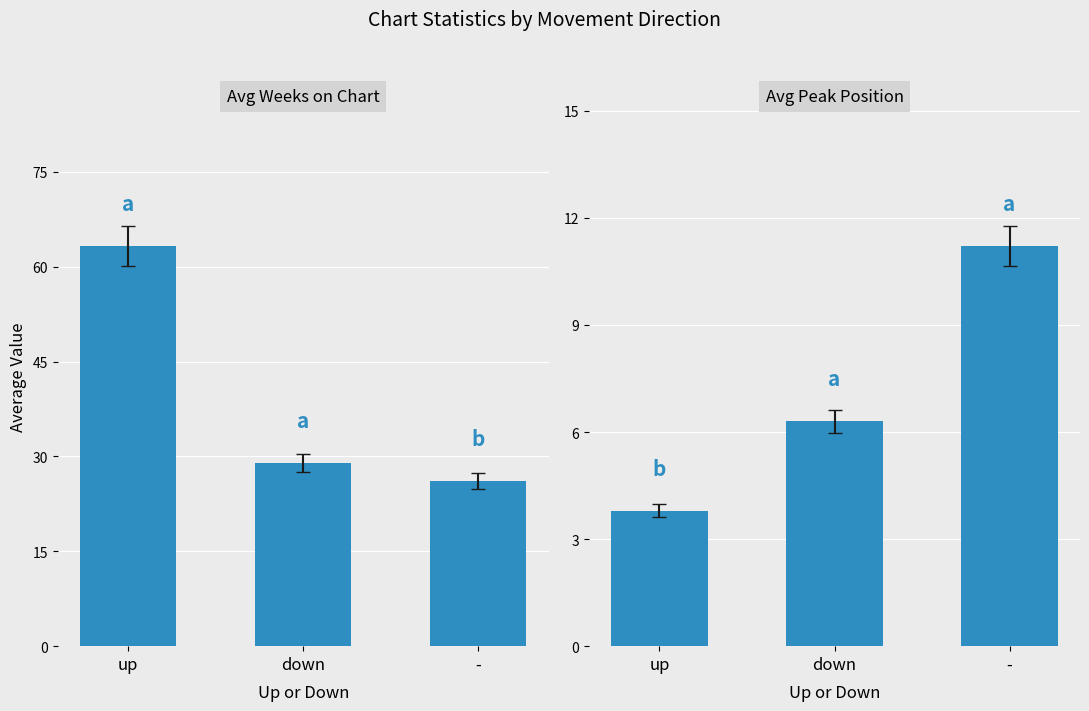

What is the difference between the maximum and minimum values in the Avg Weeks on Chart series?

37.1